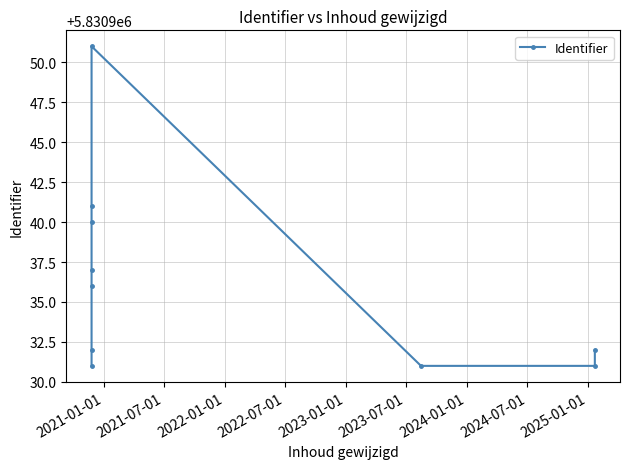

Reading left to right, list all the values displayed in this chart.

5830931	5830932	5830936	5830937	5830940	5830941	5830951	5830931	5830931	5830932